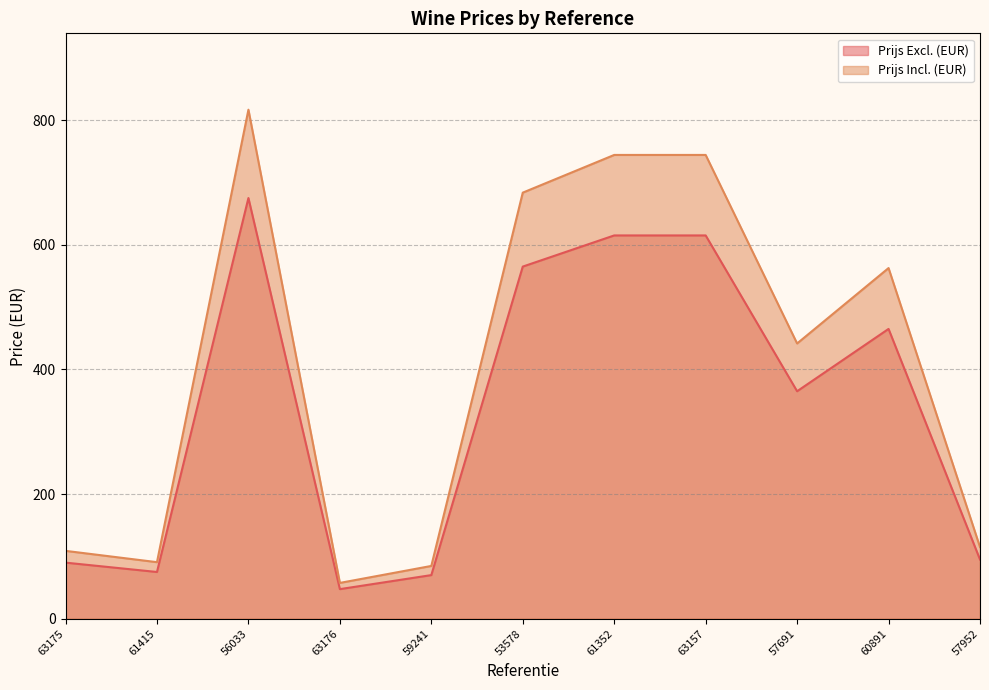

In Prijs Incl. (EUR), how many points are higher than both neighbors (excluding endpoints)?

2